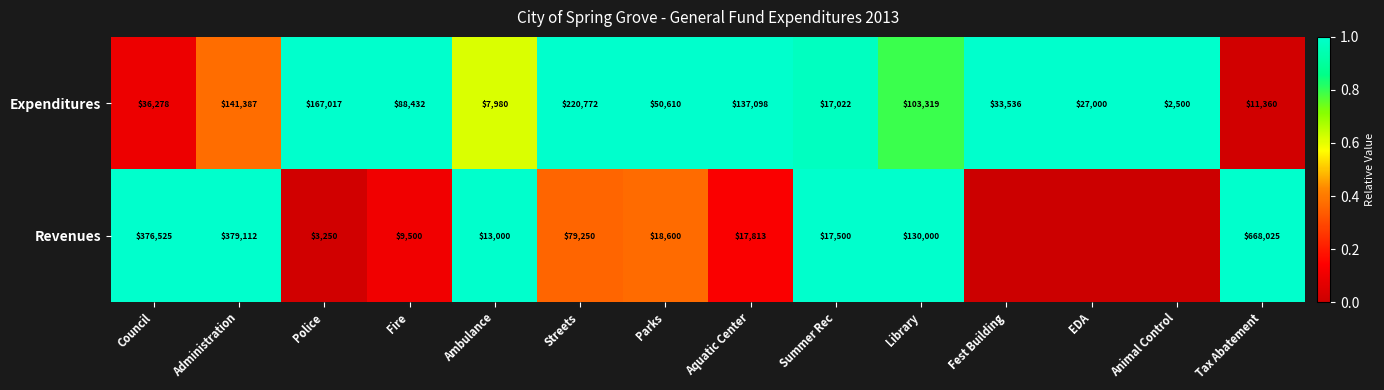

What is the spread (max minus min) of values at Administration?

237725